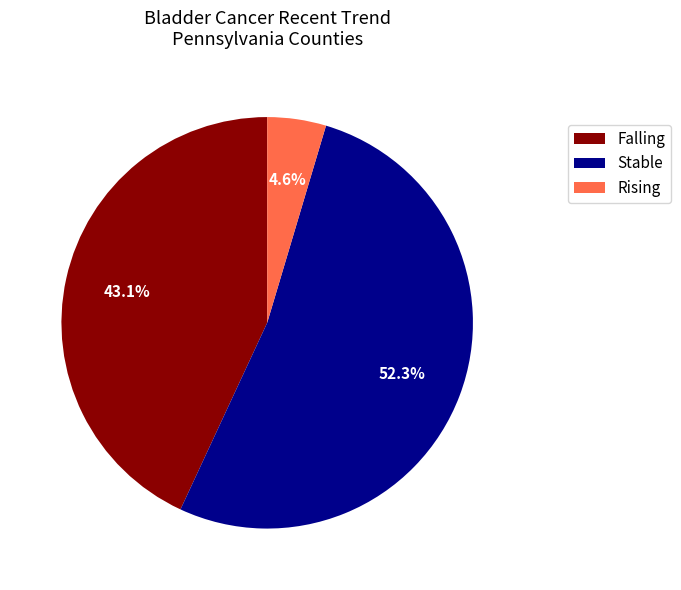

How many segments does this pie chart have?

3